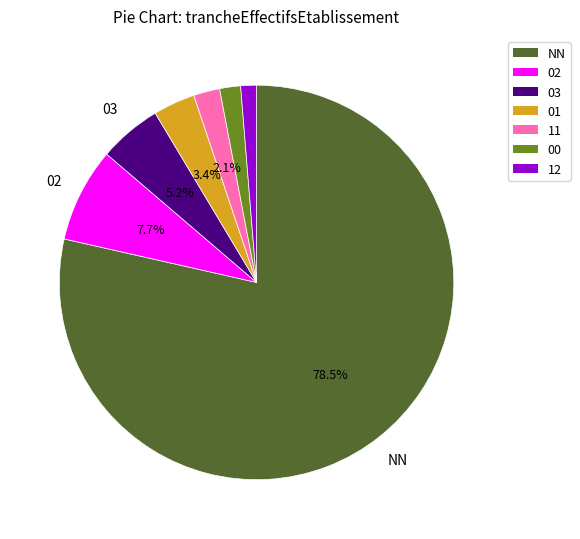

What is the largest slice in the pie chart?

NN